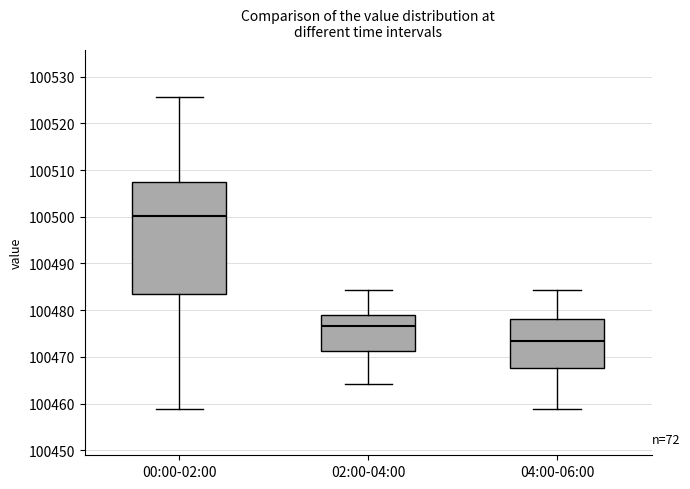

Reading left to right, transcribe this box plot: for each box, give where its median line is, the range the box spans, and where its two whiskers end, as read against the y-axis. The values are not printed on the chart, so give them approximately, as read against the axis.

00:00-02:00: median 100500, box 100483 to 100507, whiskers 100459 to 100526
02:00-04:00: median 100477, box 100471 to 100479, whiskers 100464 to 100484
04:00-06:00: median 100473, box 100468 to 100478, whiskers 100459 to 100484